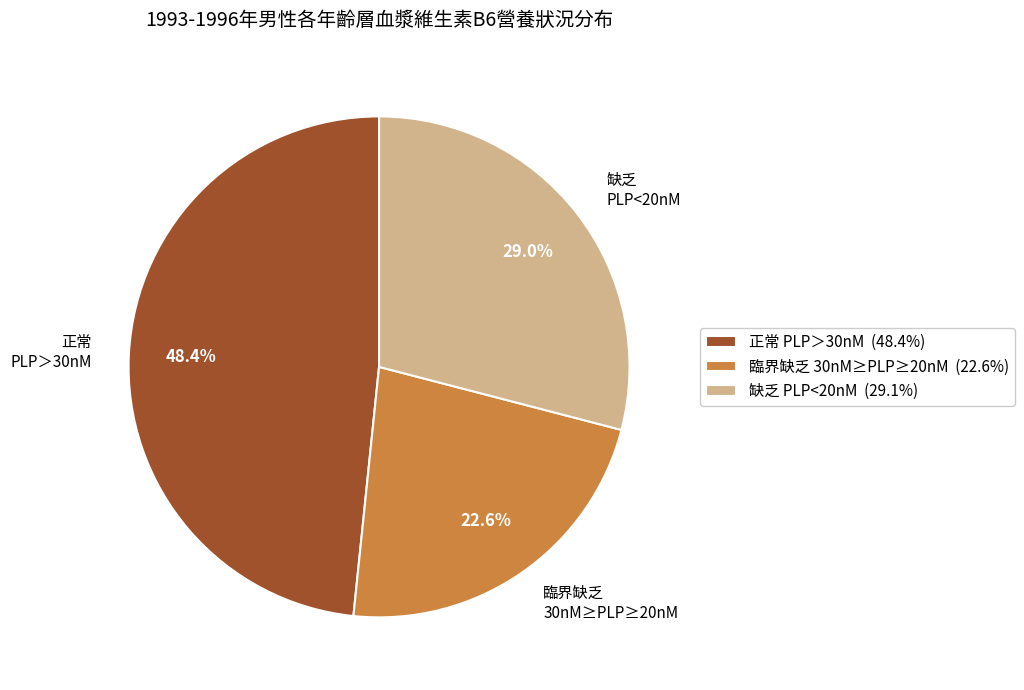

Is 正常 PLP＞30nM the majority of the pie?

No